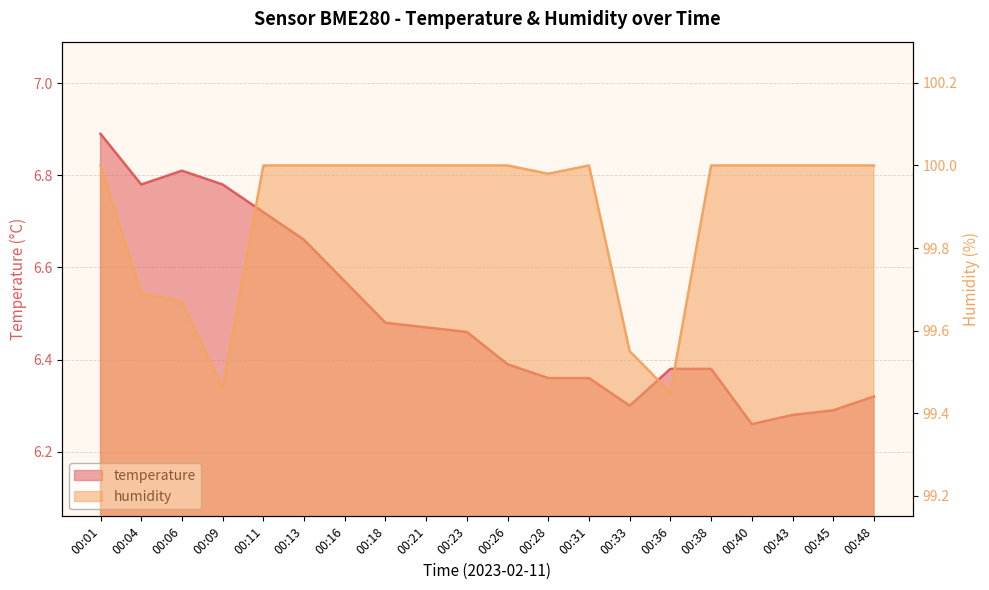

What is the difference between the maximum and minimum values in the humidity series?

0.5